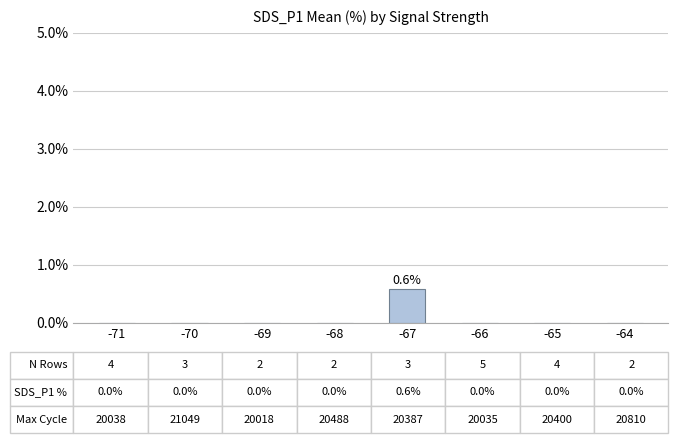

Is it true that the value at -68 is 0.0?

True